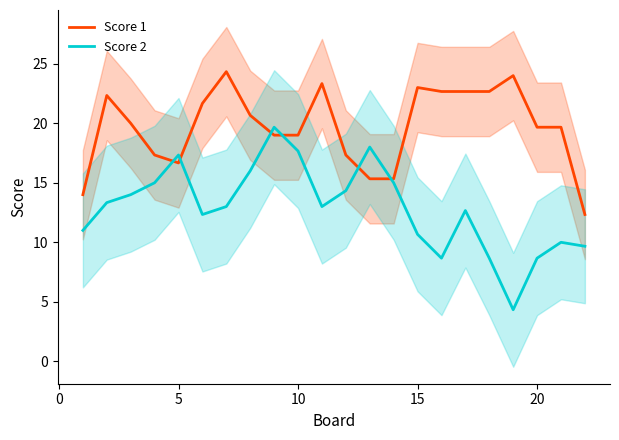

After their last crossing, which series has the higher values: Score 1 or Score 2?

Score 1